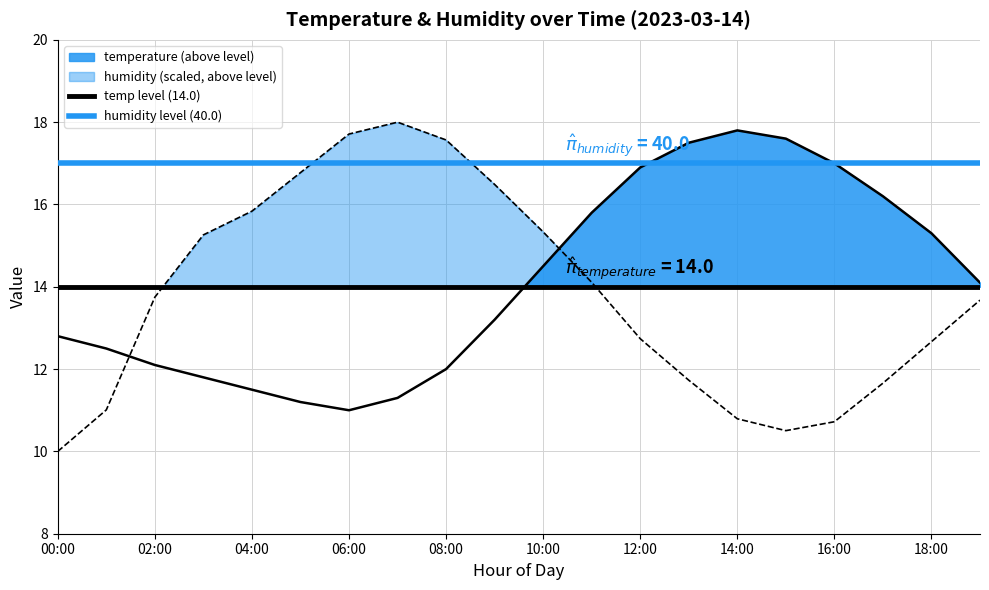

Does the chart display data point markers on the line(s)?

No